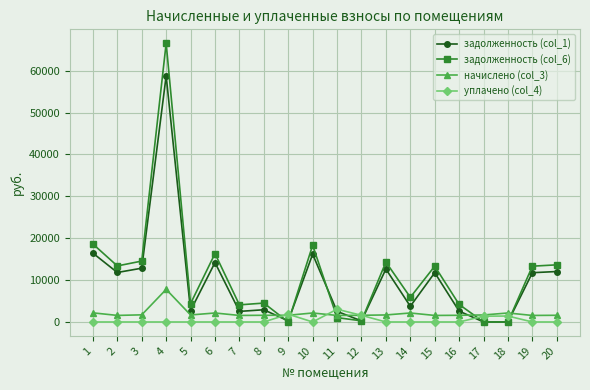

What are all the series names shown in the legend?

задолженность (col_1), задолженность (col_6), начислено (col_3), уплачено (col_4)